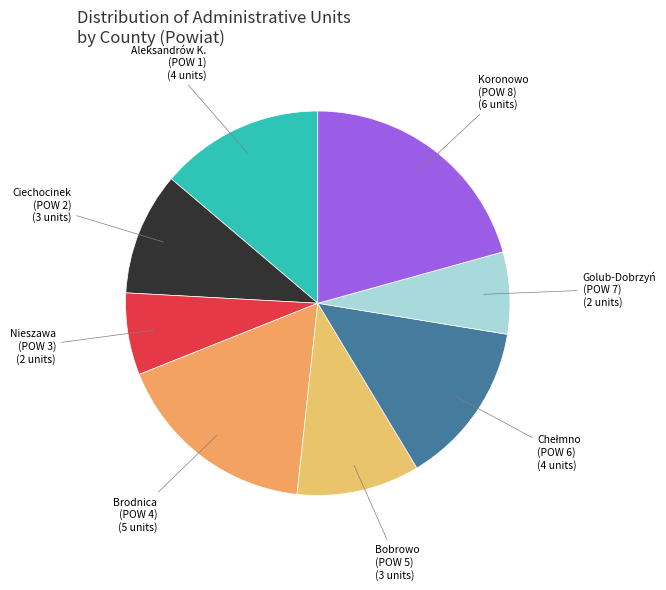

Rank the categories by value from lowest to highest.

Nieszawa, Golub-Dobrzyń (M), Ciechocinek, Bobrowo, Aleksandrów Kujawski (M), Chełmno (M), Brodnica, Koronowo